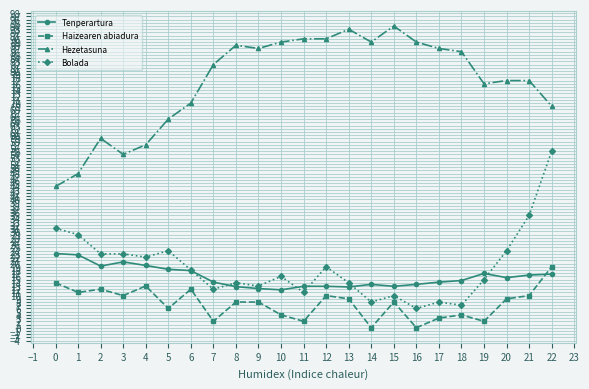

What is the maximum value shown in the chart?

94.0